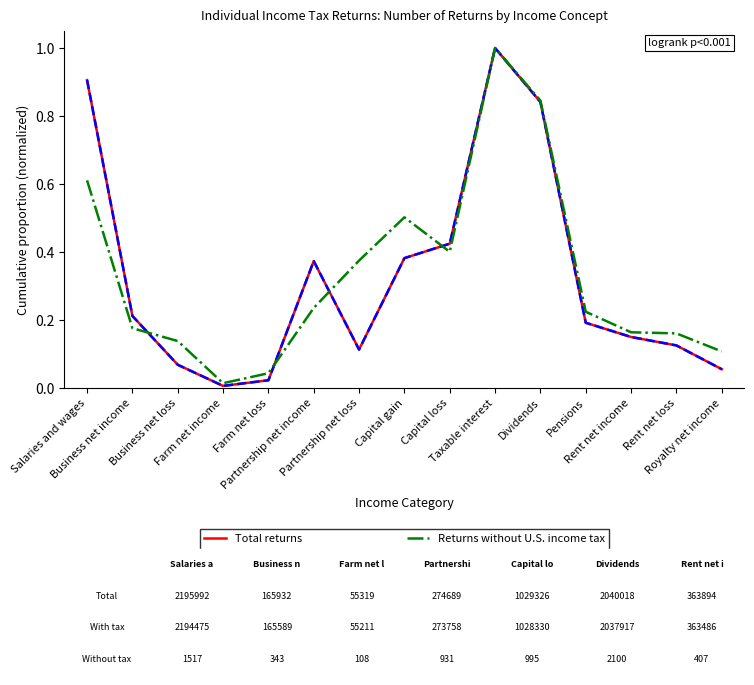

Count the number of categories in the chart.

15